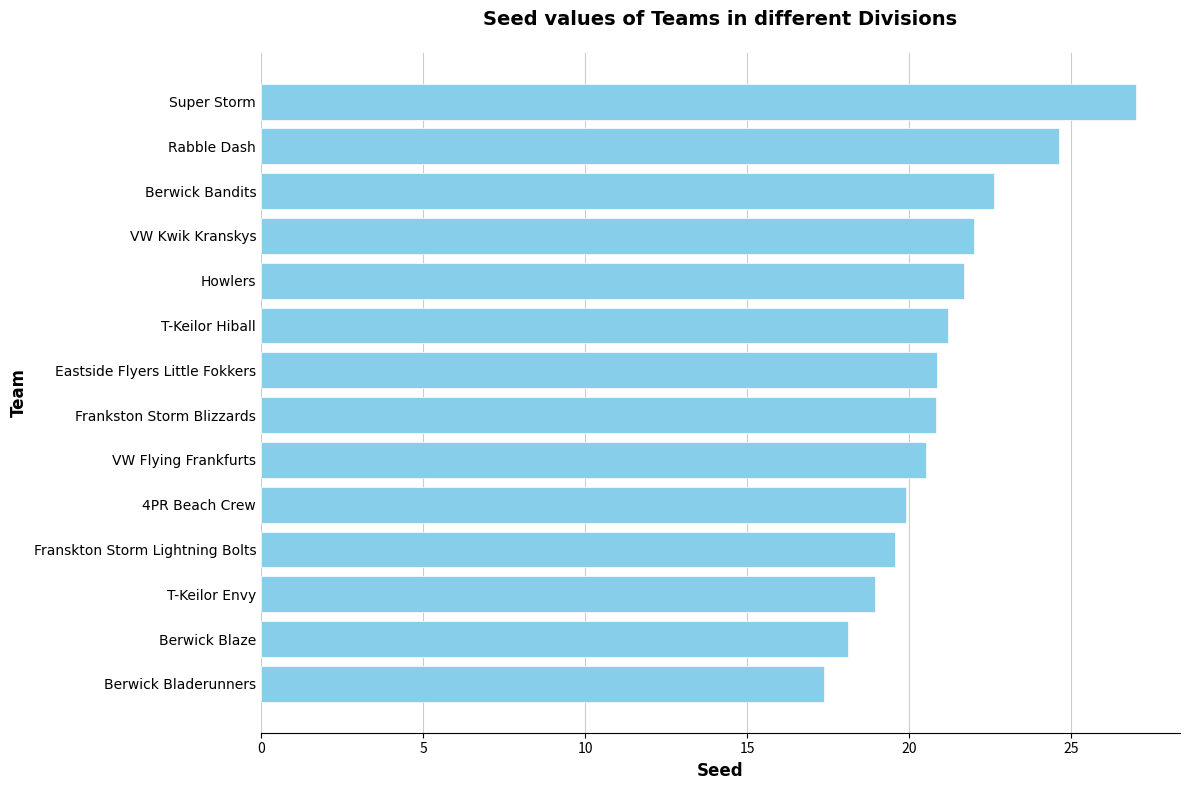

True or false: the data shows 21.7 at Howlers.

True